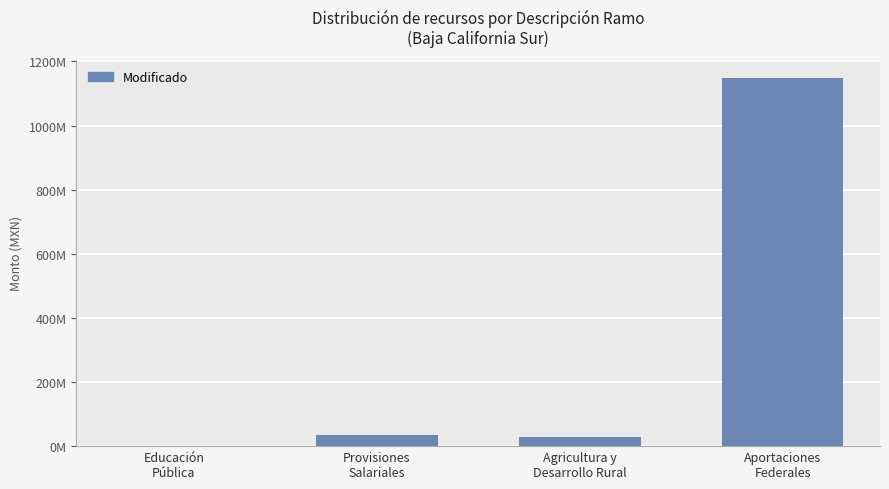

The value at Provisiones
Salariales is 33654236.4. True or false?

True